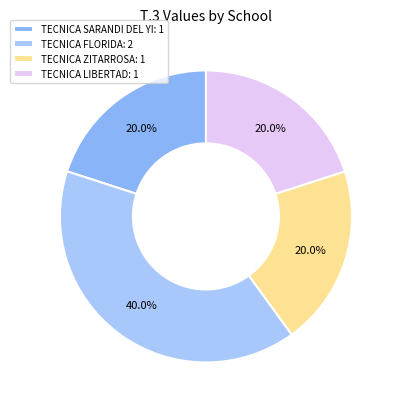

To the nearest percent, what is the average slice percentage?

25%